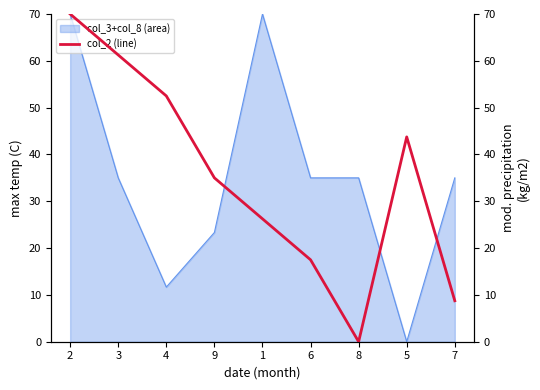

Reading left to right, extract all data points from this chart.

70.0	61.2	52.5	35.0	26.2	17.5	0.0	43.8	8.8